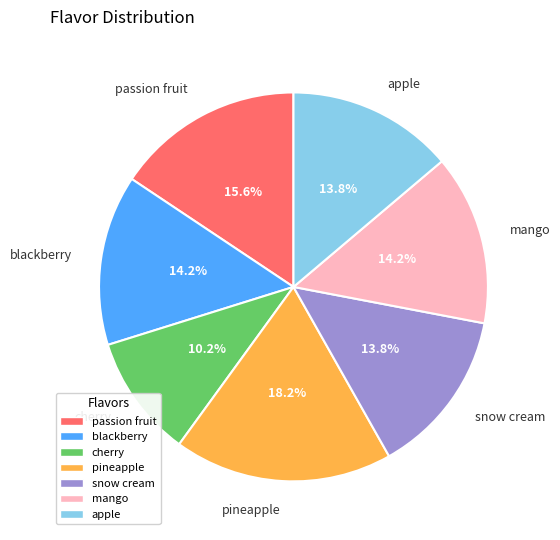

How many segments does this pie chart have?

7